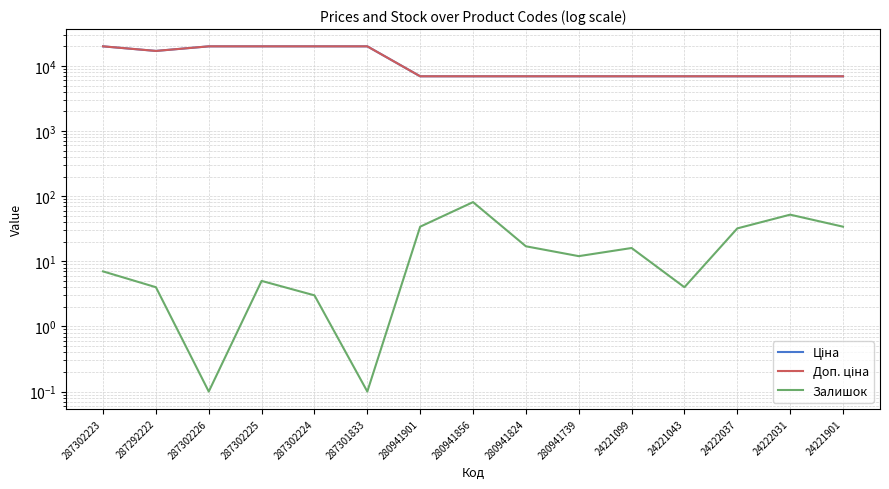

True or false: Залишок has more than 1 points higher than both neighbors.

True